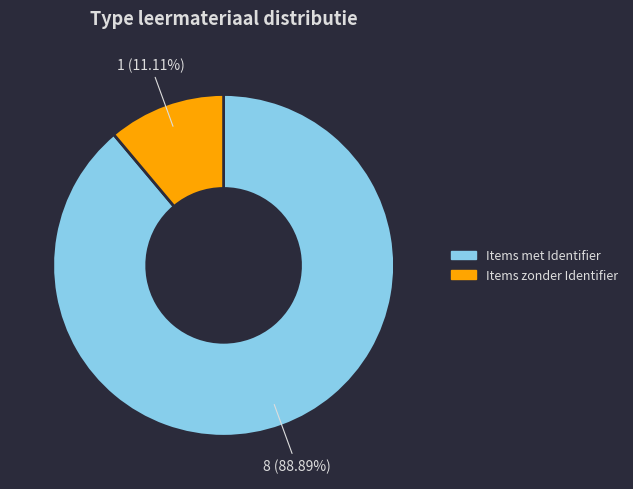

Does any single category account for the majority?

Yes